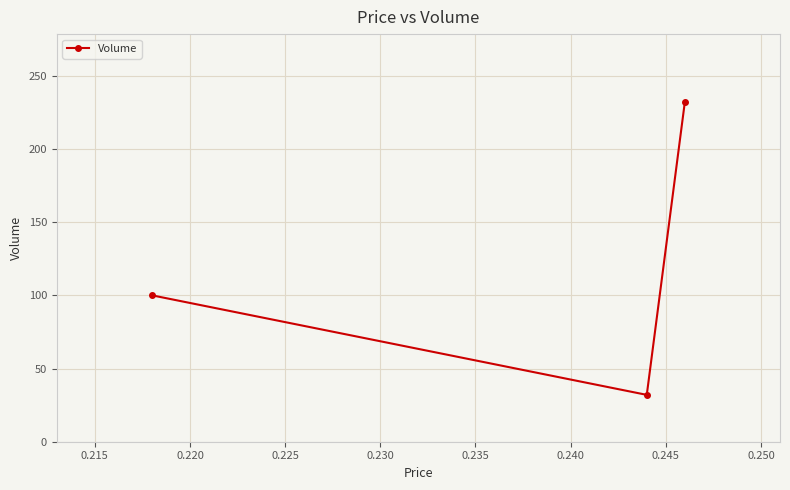

What is the greatest value displayed?

232